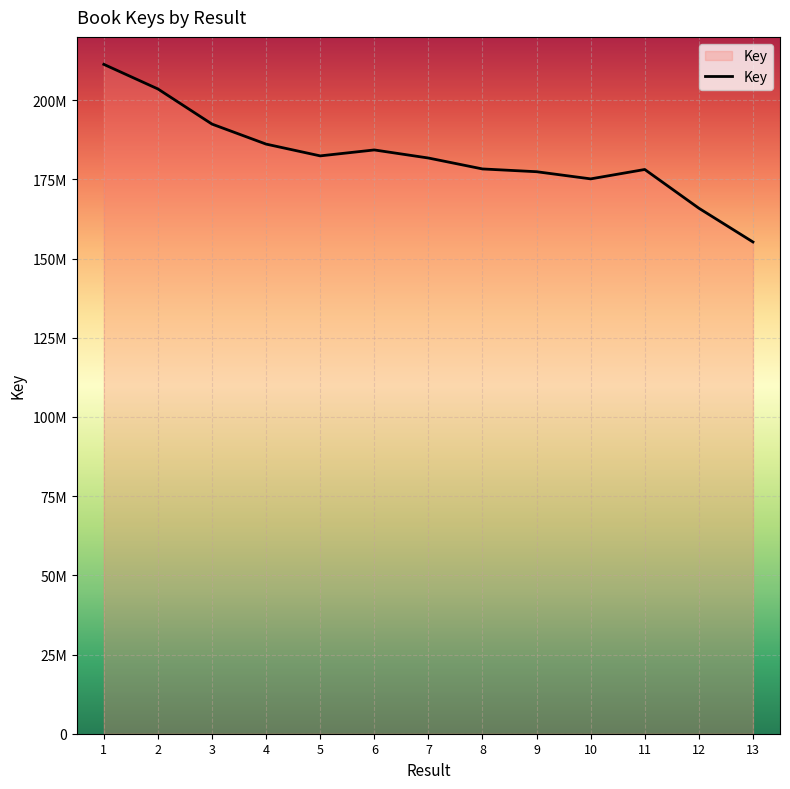

Does the chart have visible grid lines?

Yes